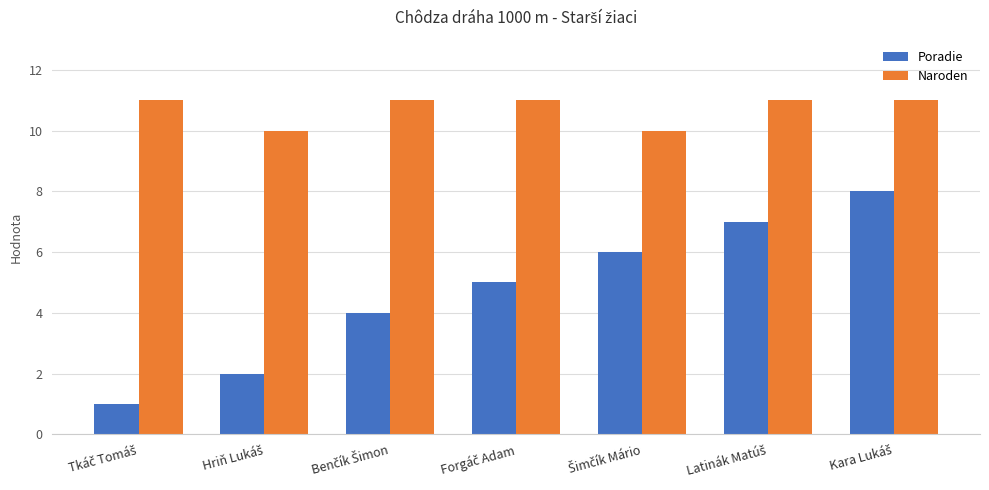

Rank the series by their maximum value, from lowest to highest.

Poradie, Naroden